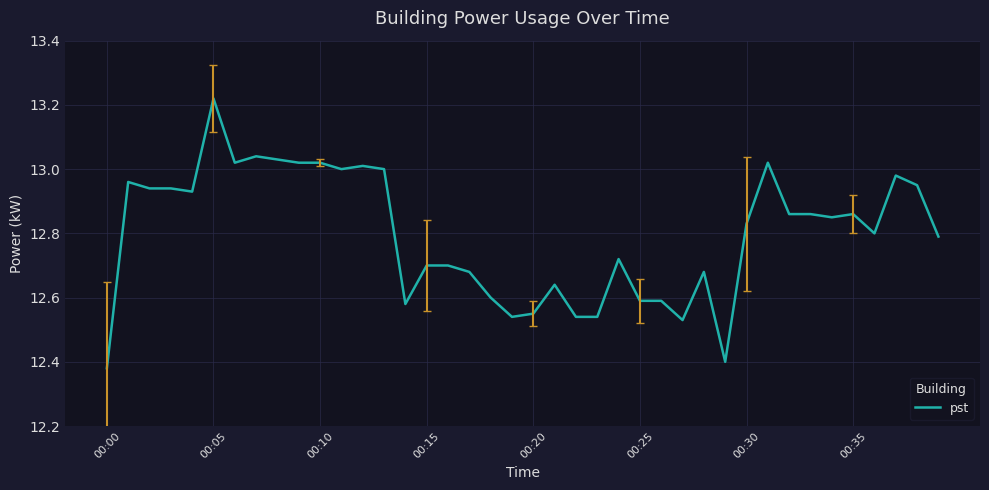

What is the difference between the maximum and minimum values?

0.8